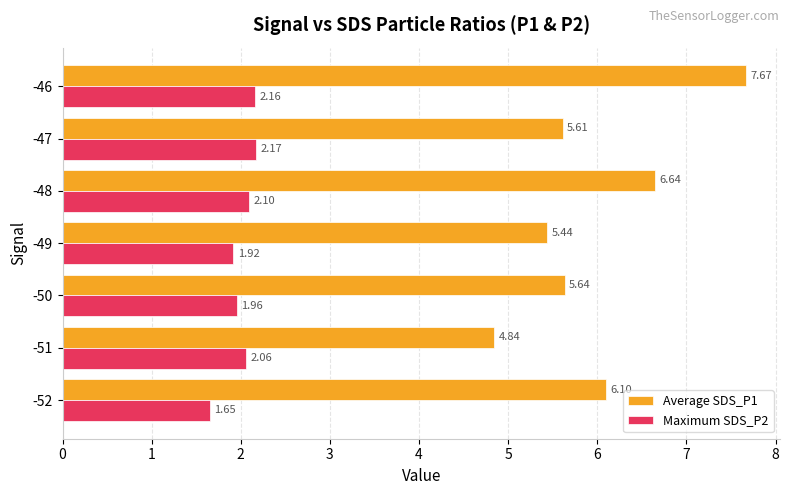

Which series has the largest total across all categories?

Average SDS_P1